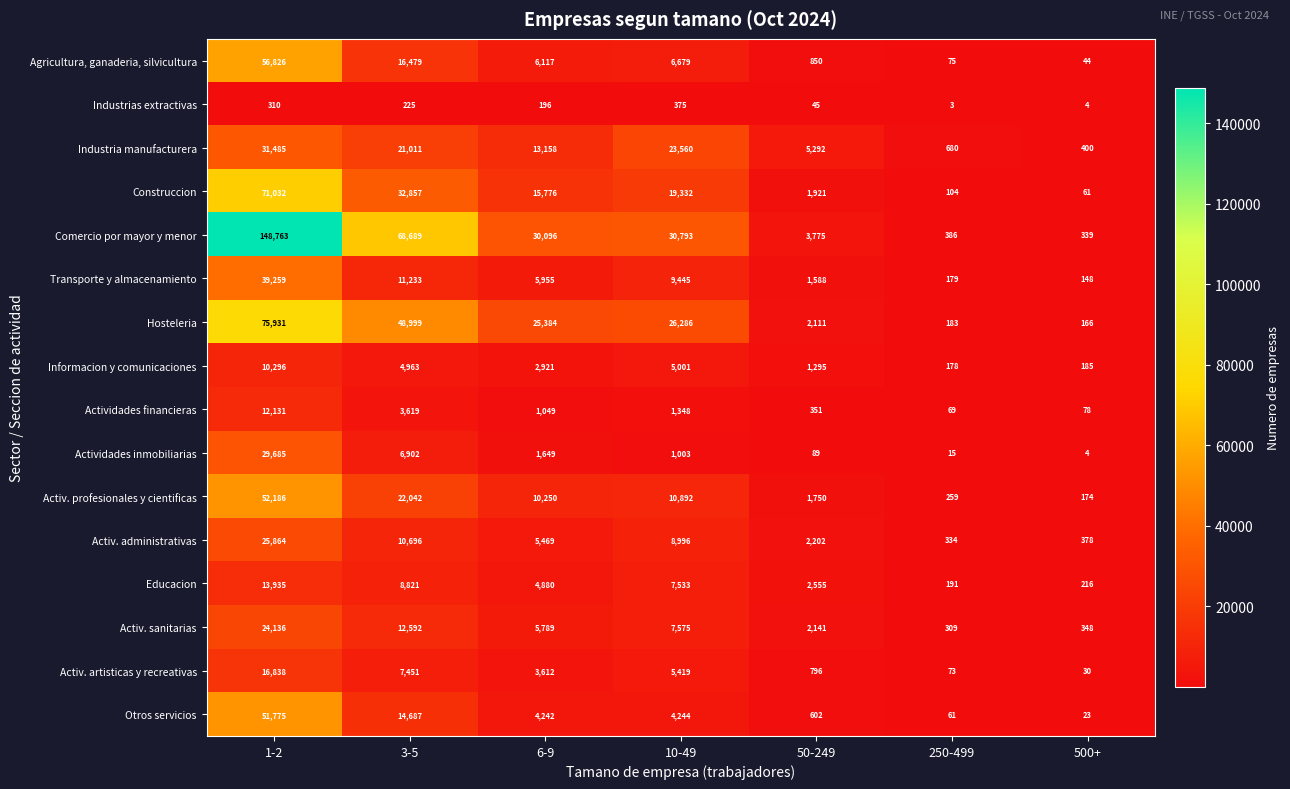

At 250-499, list the series in order from largest to smallest.

Industria manufacturera, Comercio por mayor y menor, Activ. administrativas, Activ. sanitarias, Activ. profesionales y cientificas, Educacion, Hosteleria, Transporte y almacenamiento, Informacion y comunicaciones, Construccion, Agricultura, ganaderia, silvicultura, Activ. artisticas y recreativas, Actividades financieras, Otros servicios, Actividades inmobiliarias, Industrias extractivas